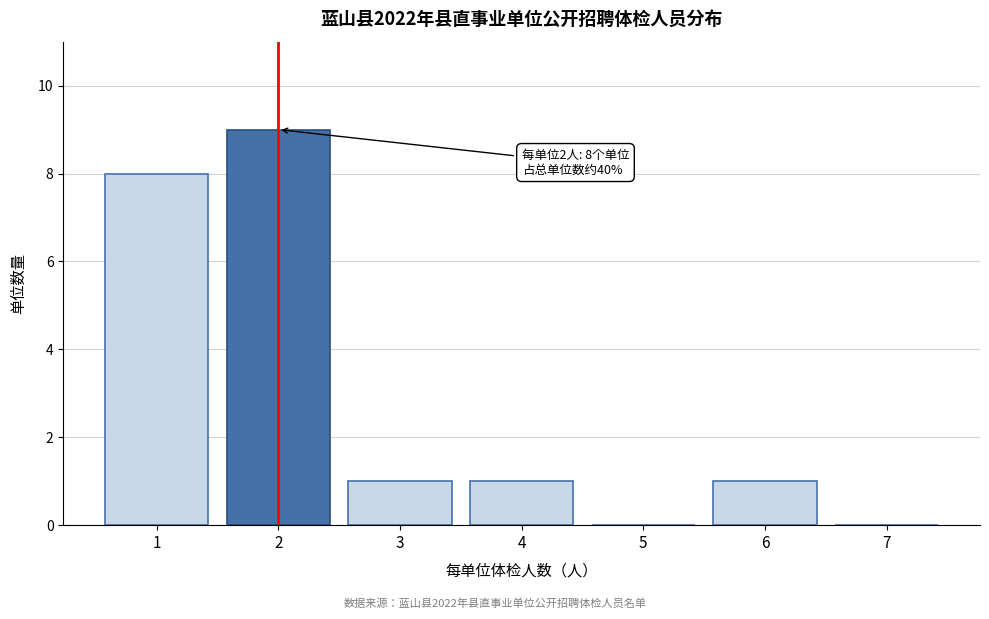

Reading left to right, what are all the values shown in this chart?

1=8	2=9	3=1	4=1	5=0	6=1	7=0